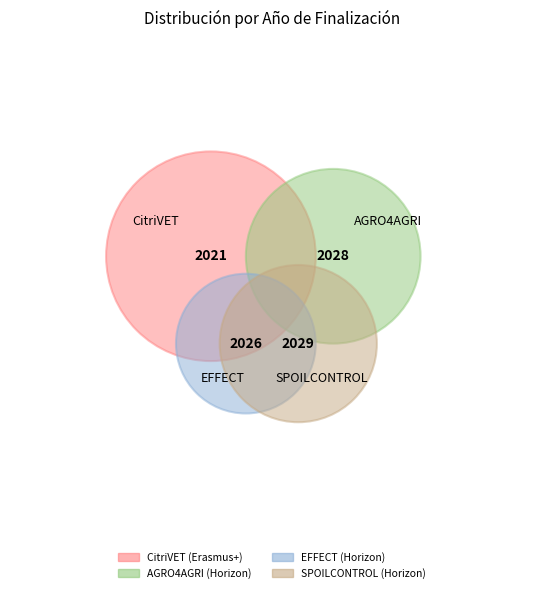

What percentage do SPOILCONTROL (Horizon) and CitriVET (Erasmus+) together represent?

50.0%